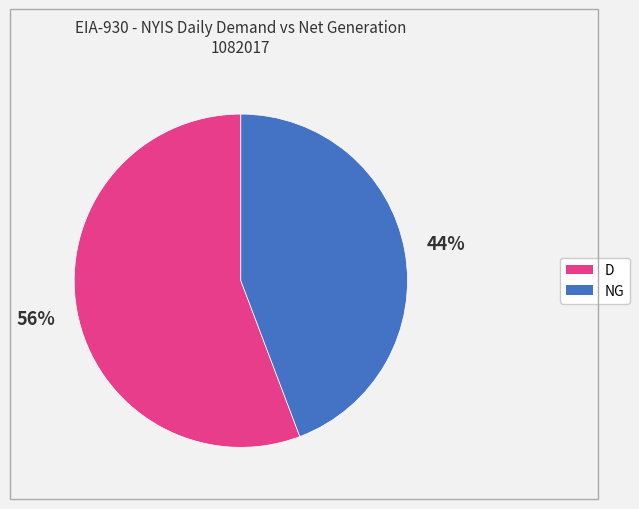

Do NG and D together represent more than half of the pie?

Yes